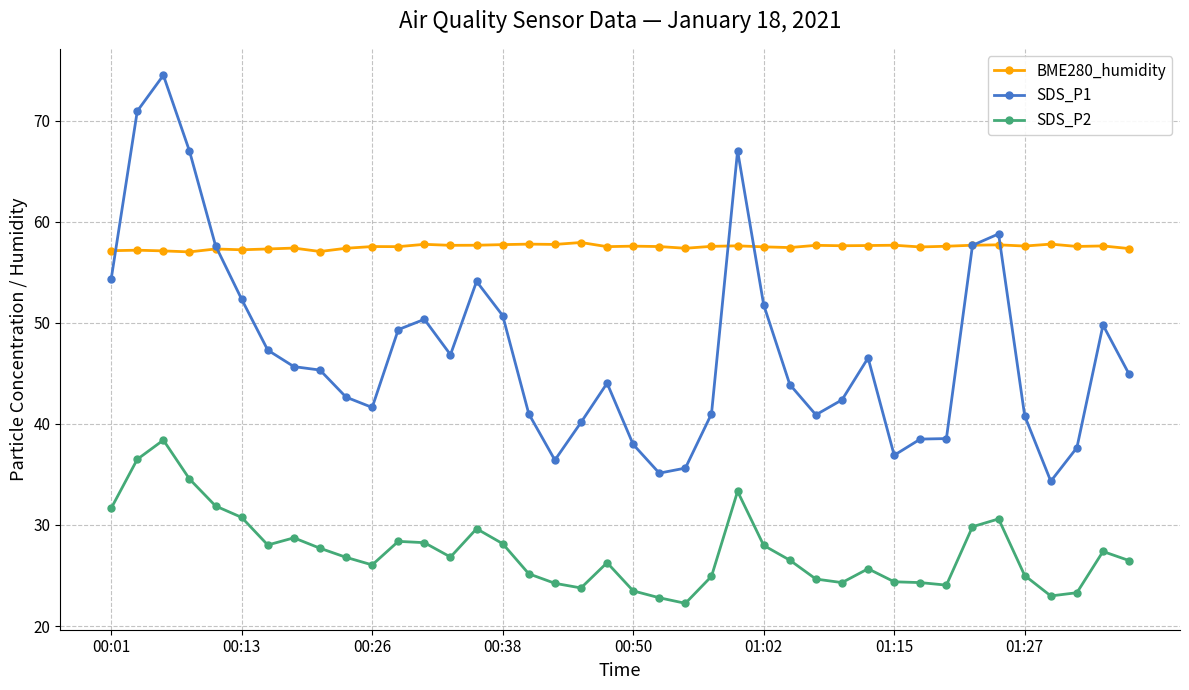

Which series has the largest total across all categories?

BME280_humidity